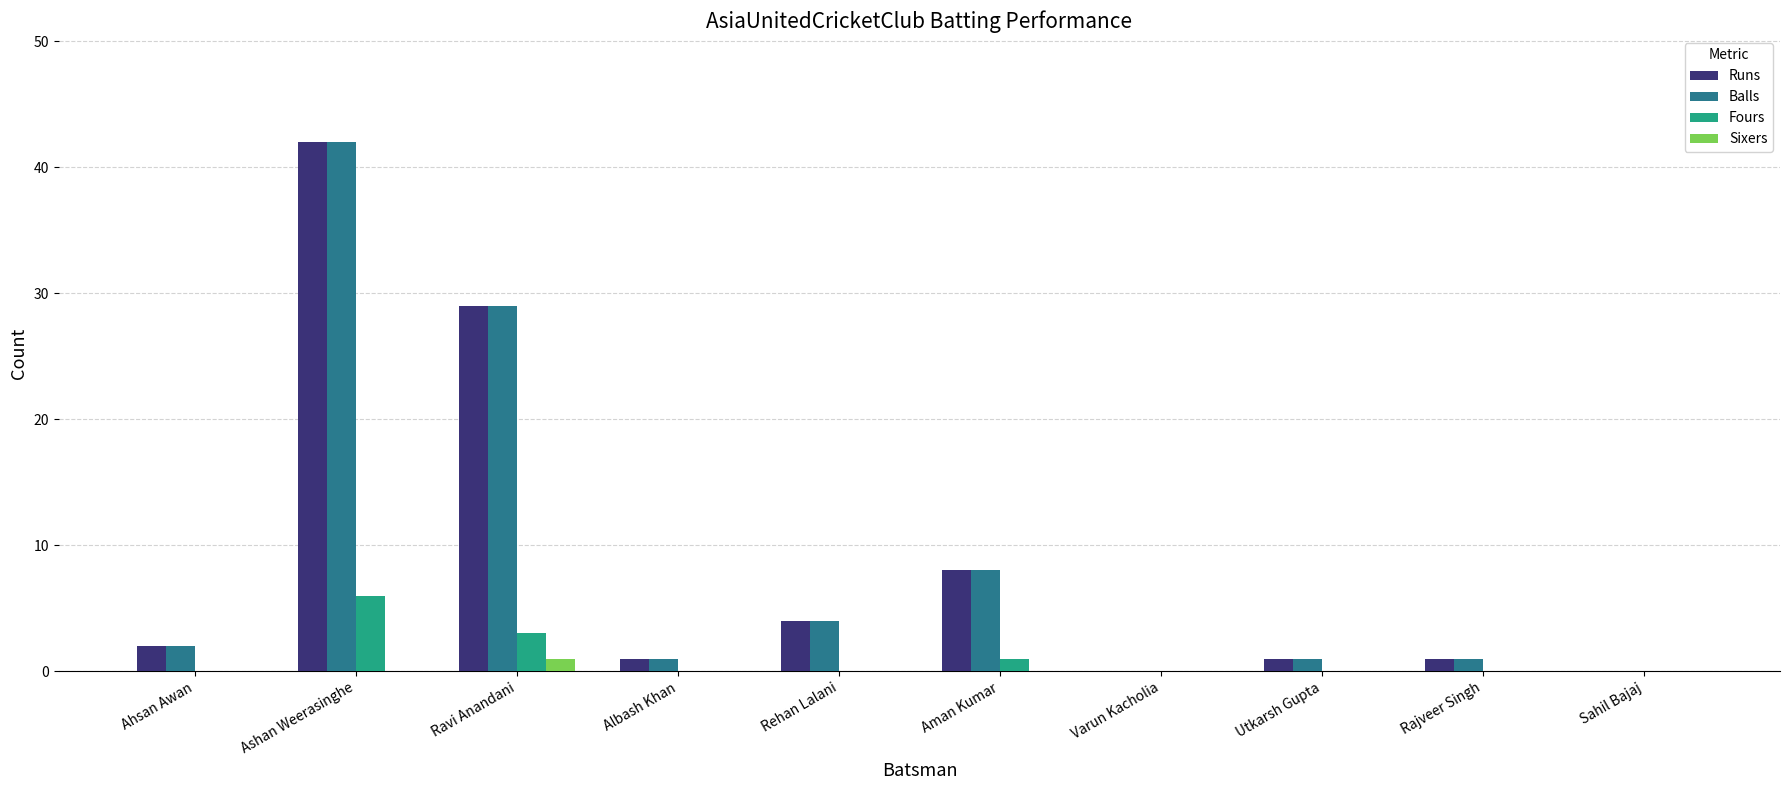

What is the spread (max minus min) of values at Ashan Weerasinghe?

42